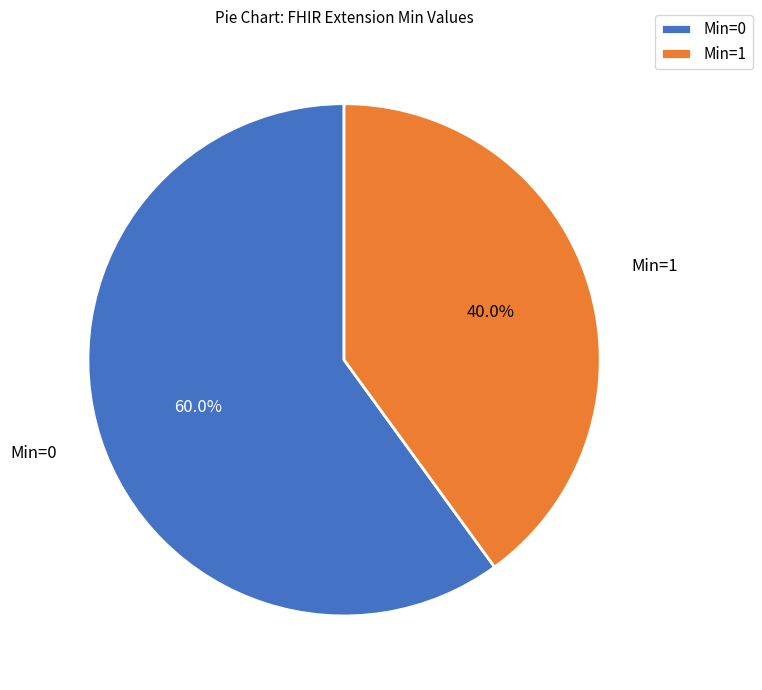

How many segments does this pie chart have?

2